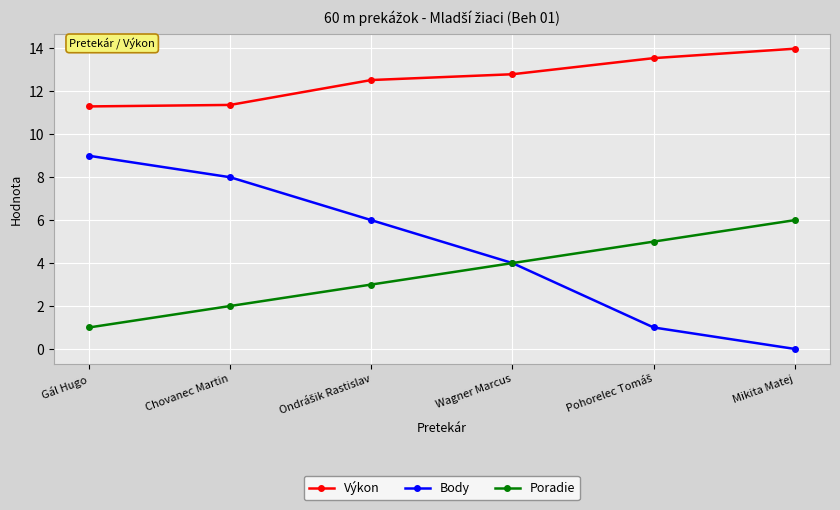

The value of Body at Chovanec Martin is 11.3. True or false?

False